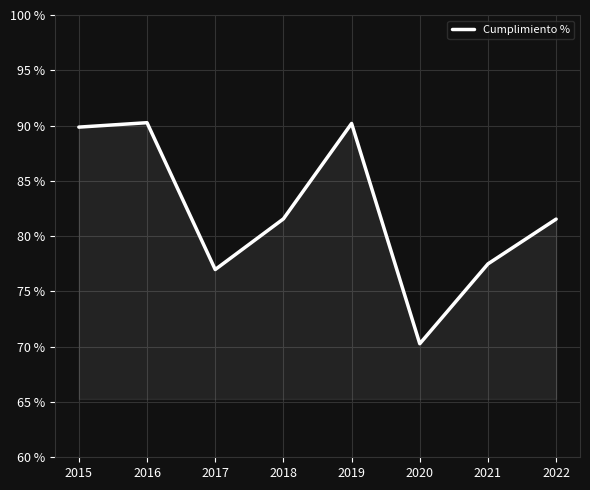

How many interior local valleys (lower than both neighbors) does the data have?

2